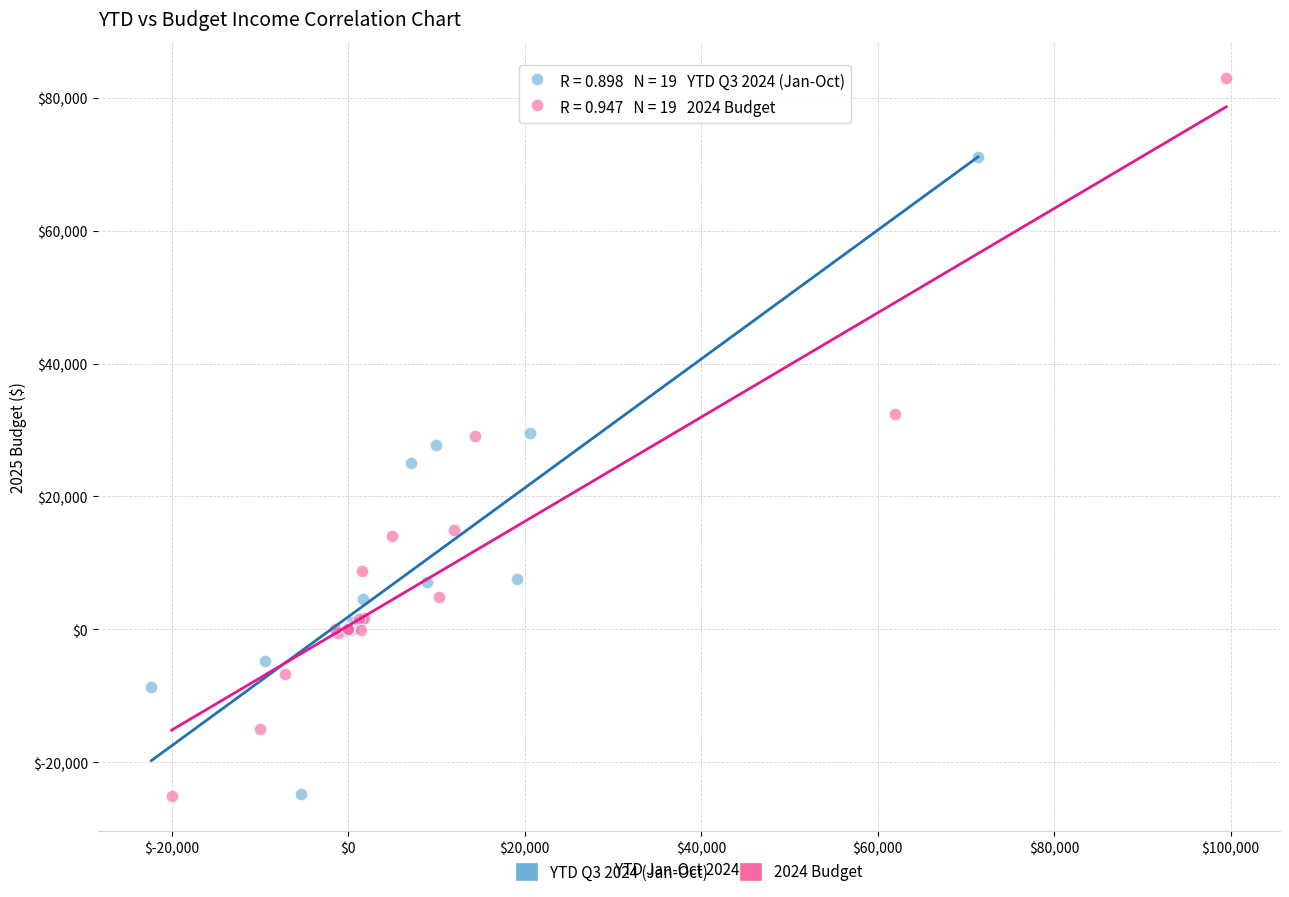

Which series has the largest Y range (max minus min)?

2024 Budget